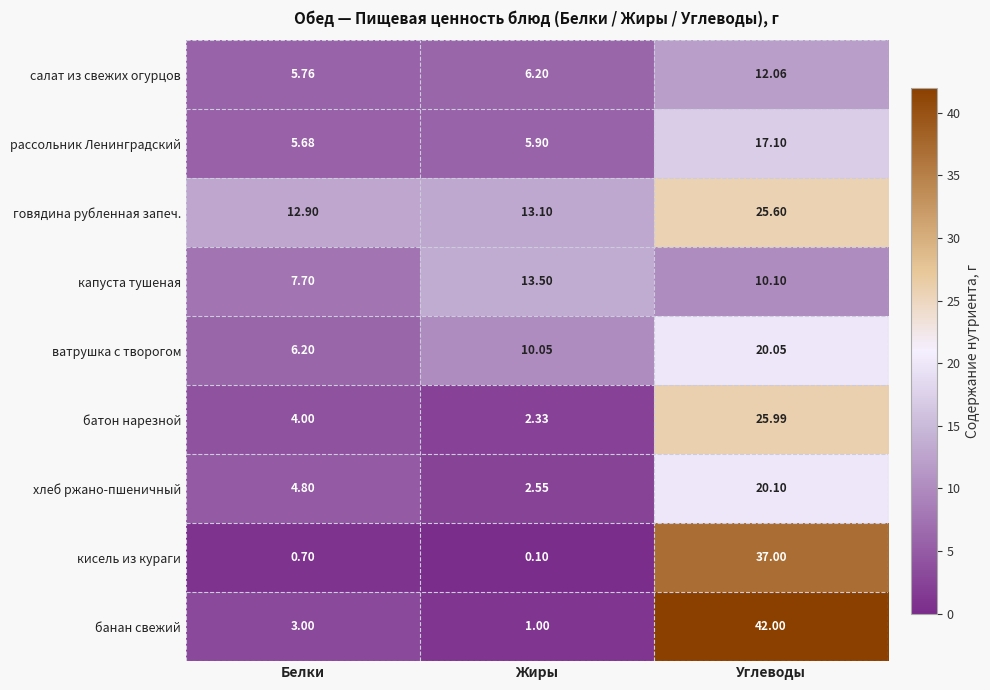

How many data points does each series have?

3